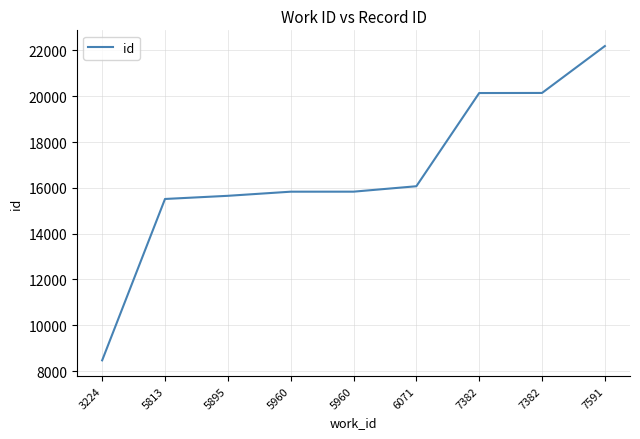

How many lines are shown in the chart?

1